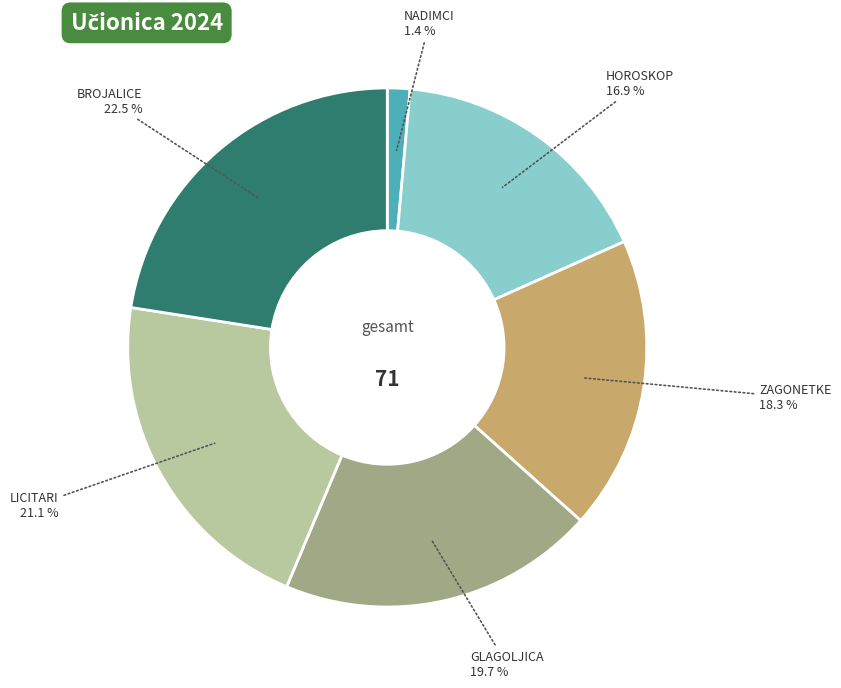

What portion of the pie excludes GLAGOLJICA?

80.3%